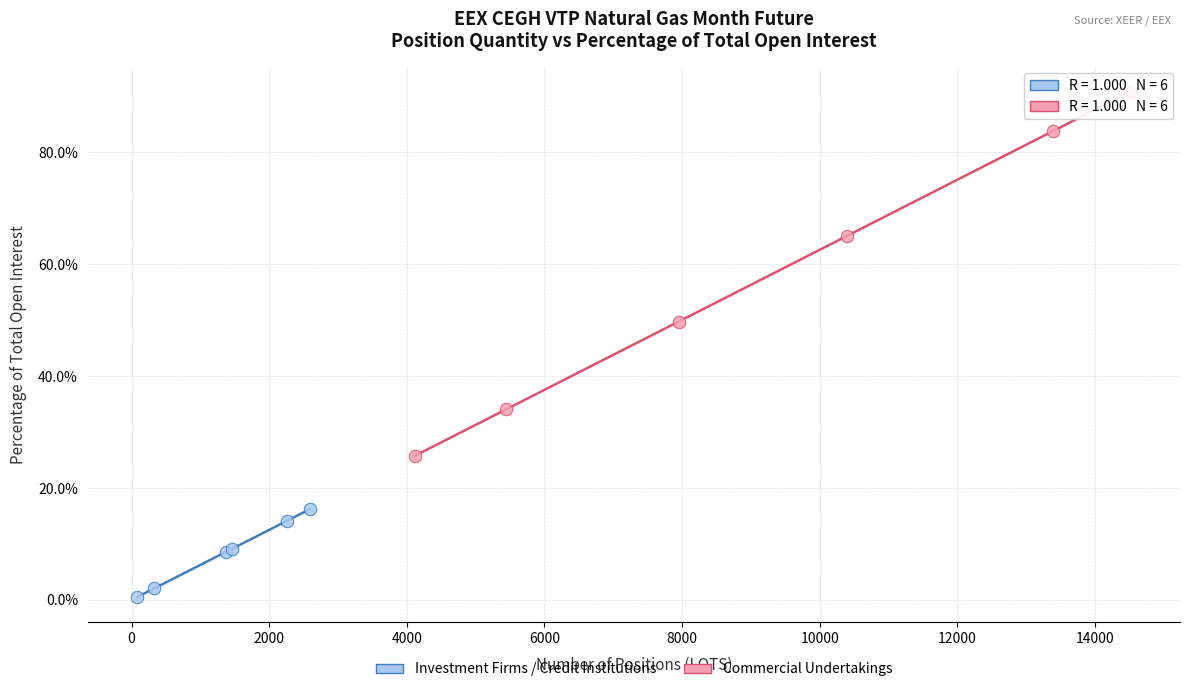

Which series has the largest Y range (max minus min)?

Commercial Undertakings